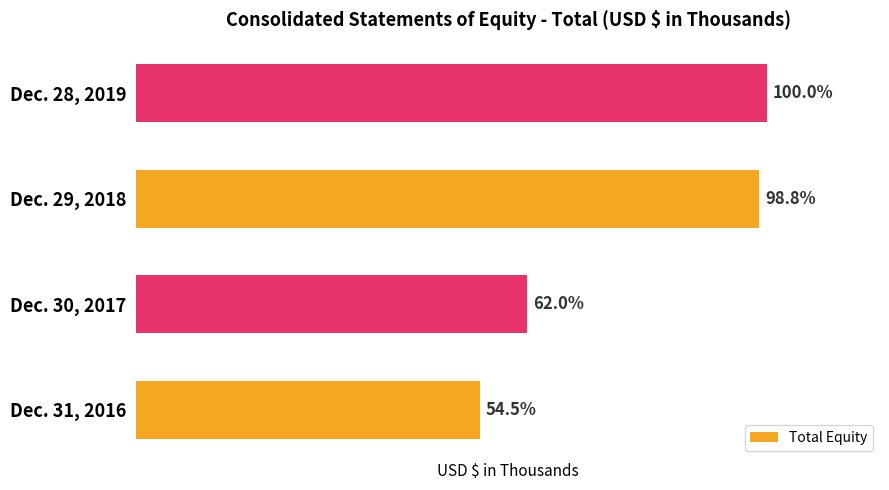

At which label does the data first exceed 1478342?

Dec. 28, 2019